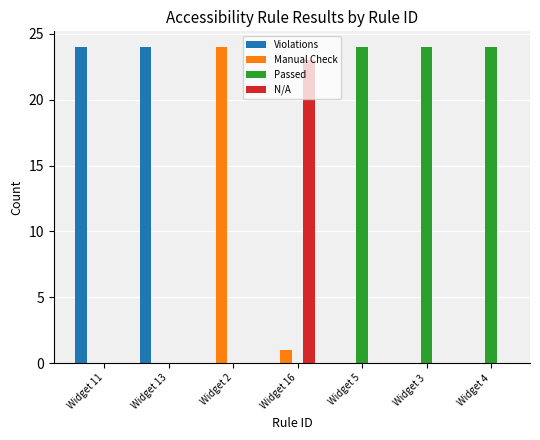

What is the highest value of the Manual Check series?

24